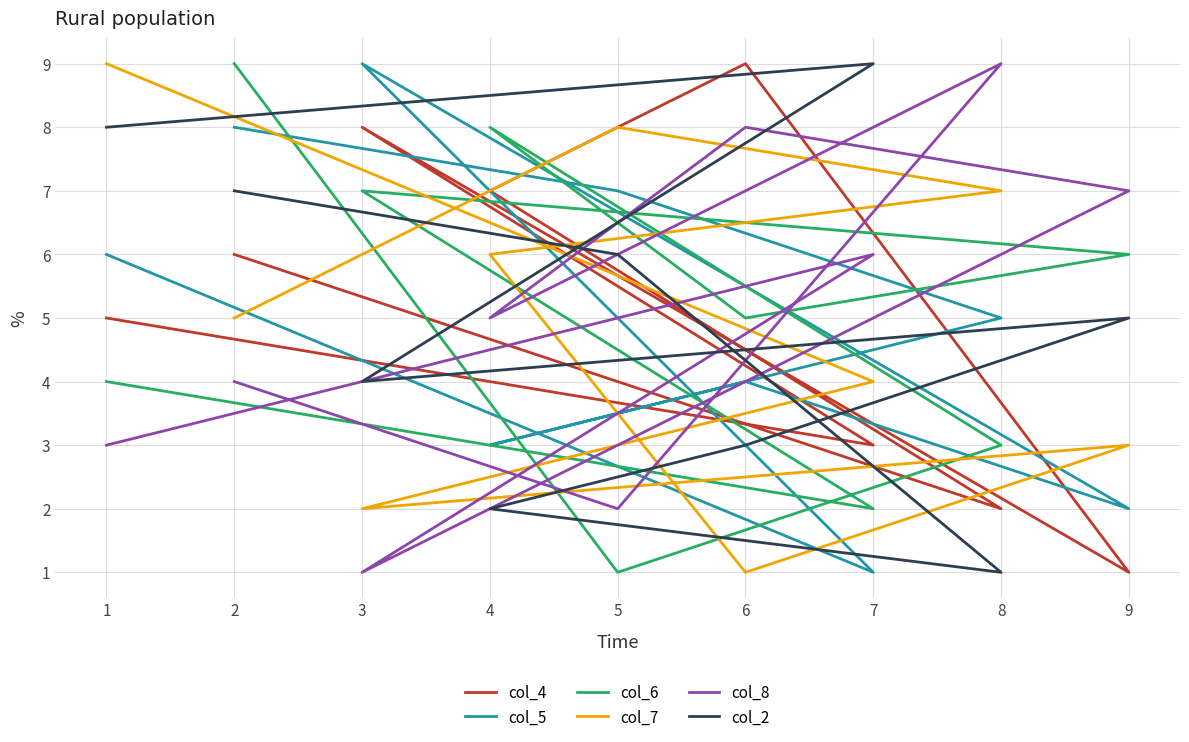

Does the chart display data point markers on the line(s)?

No